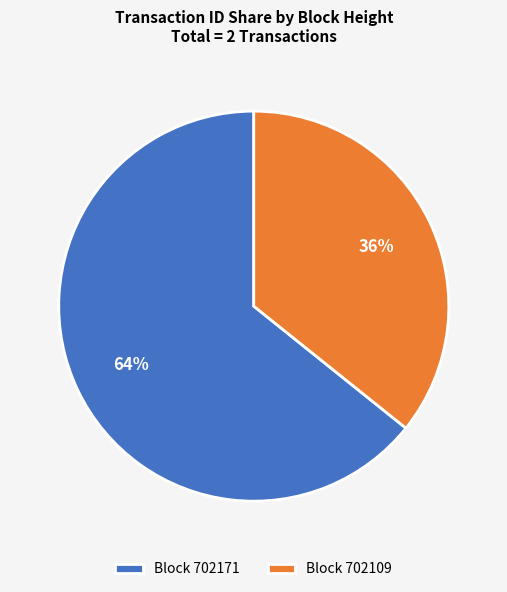

To the nearest percent, what is the average slice percentage?

50%